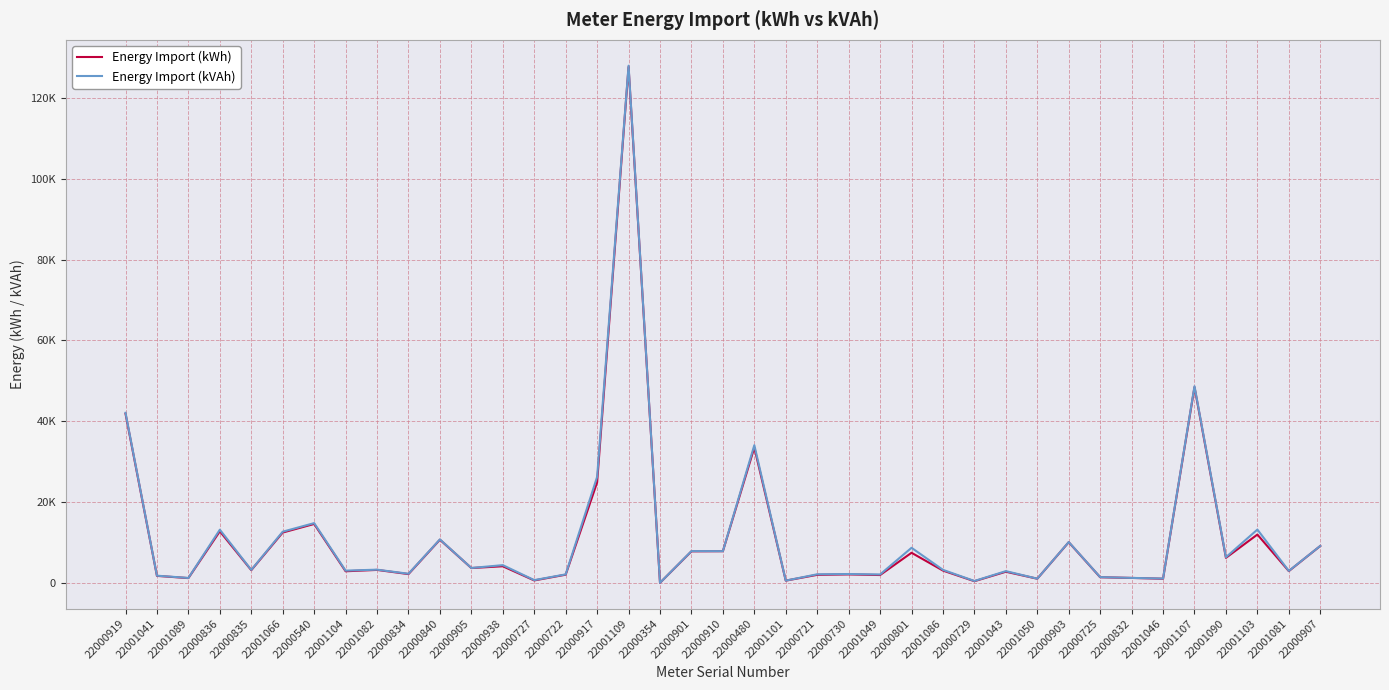

Rank the series by their average value, from highest to lowest.

Energy Import (kVAh), Energy Import (kWh)